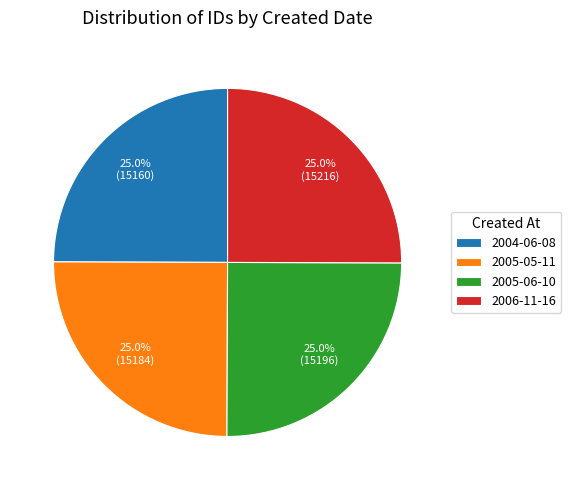

Is there any slice that represents more than half of the pie?

No